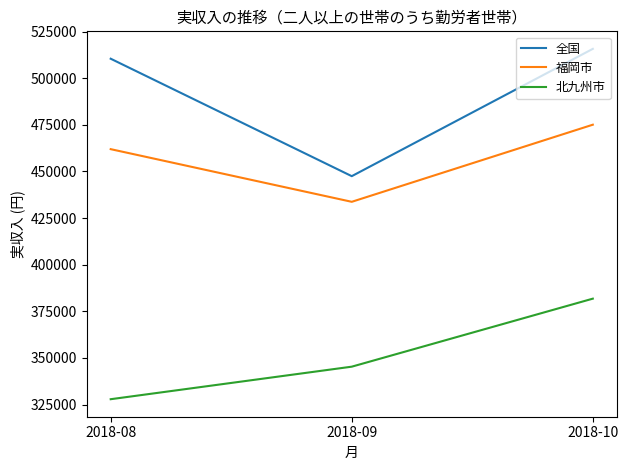

The value of 福岡市 at 2018-09 is 433707. True or false?

True